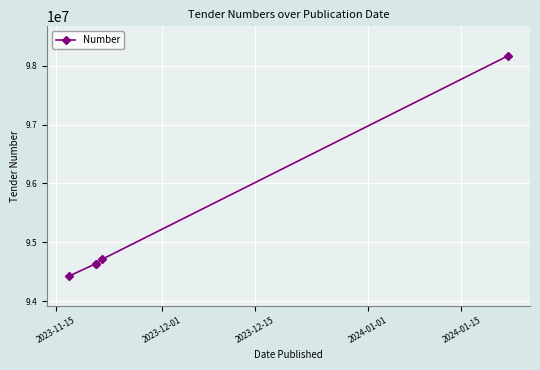

What is the difference between the second highest and minimum values?

288073